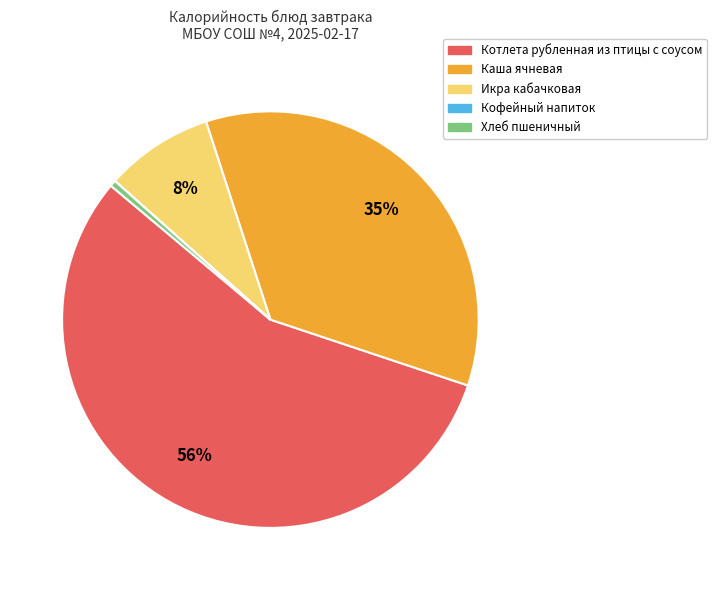

Which has a higher value, Каша ячневая or Котлета рубленная из птицы с соусом?

Котлета рубленная из птицы с соусом